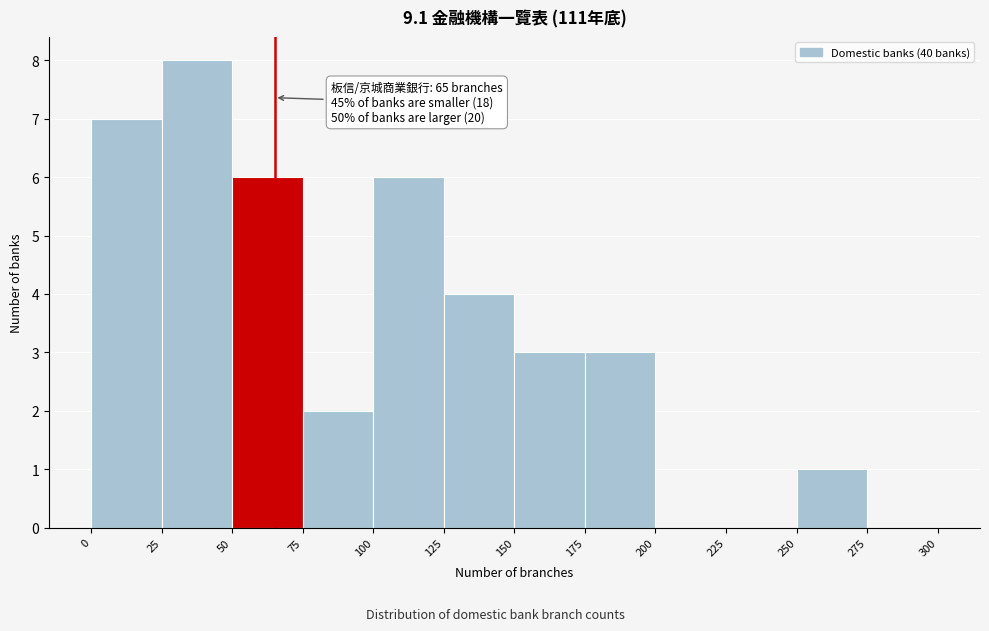

Which range on the x-axis has the tallest bar?

25 to 50